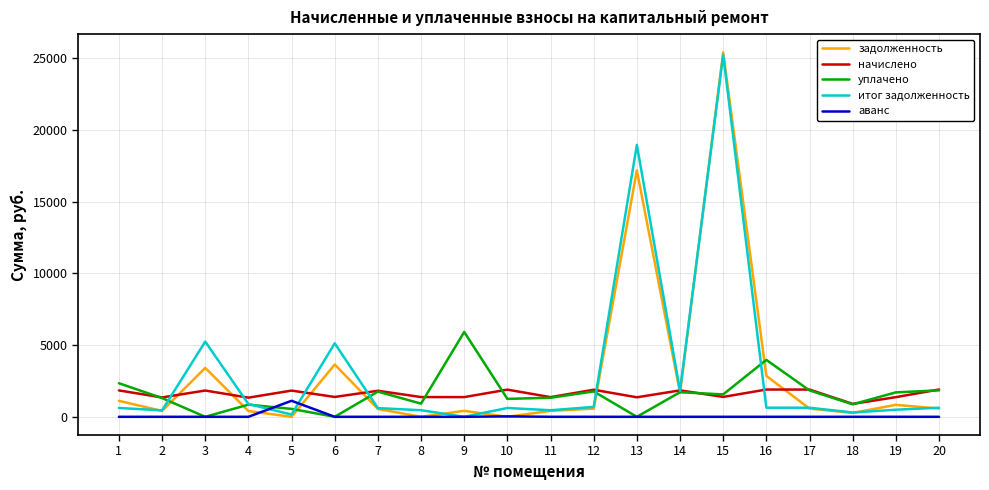

What is the difference between the highest and lowest values at 2?

1349.7